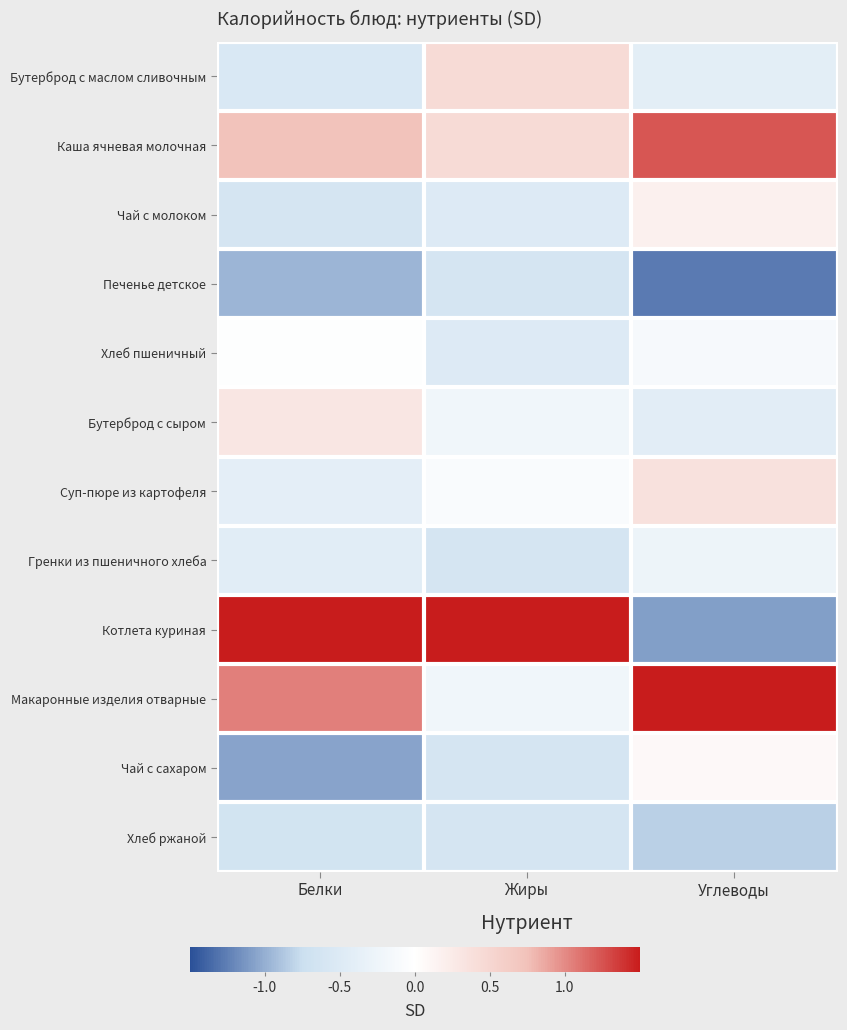

Which series has the widest spread of values?

Котлета куриная